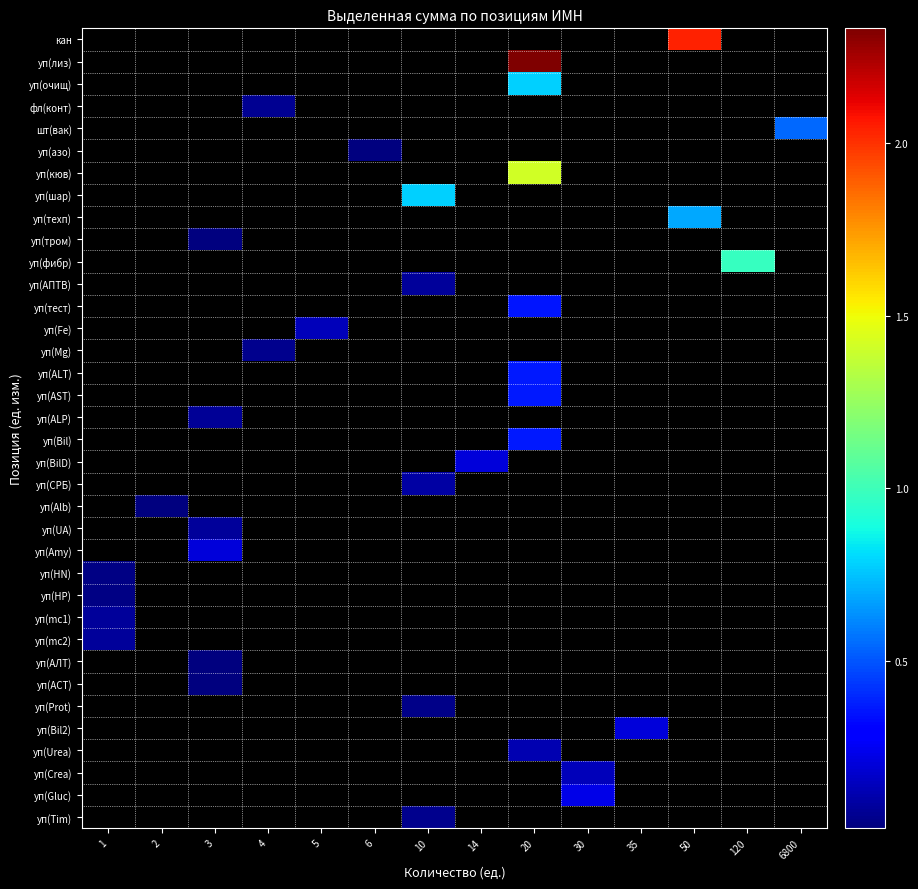

Count the number of data series in this chart.

36